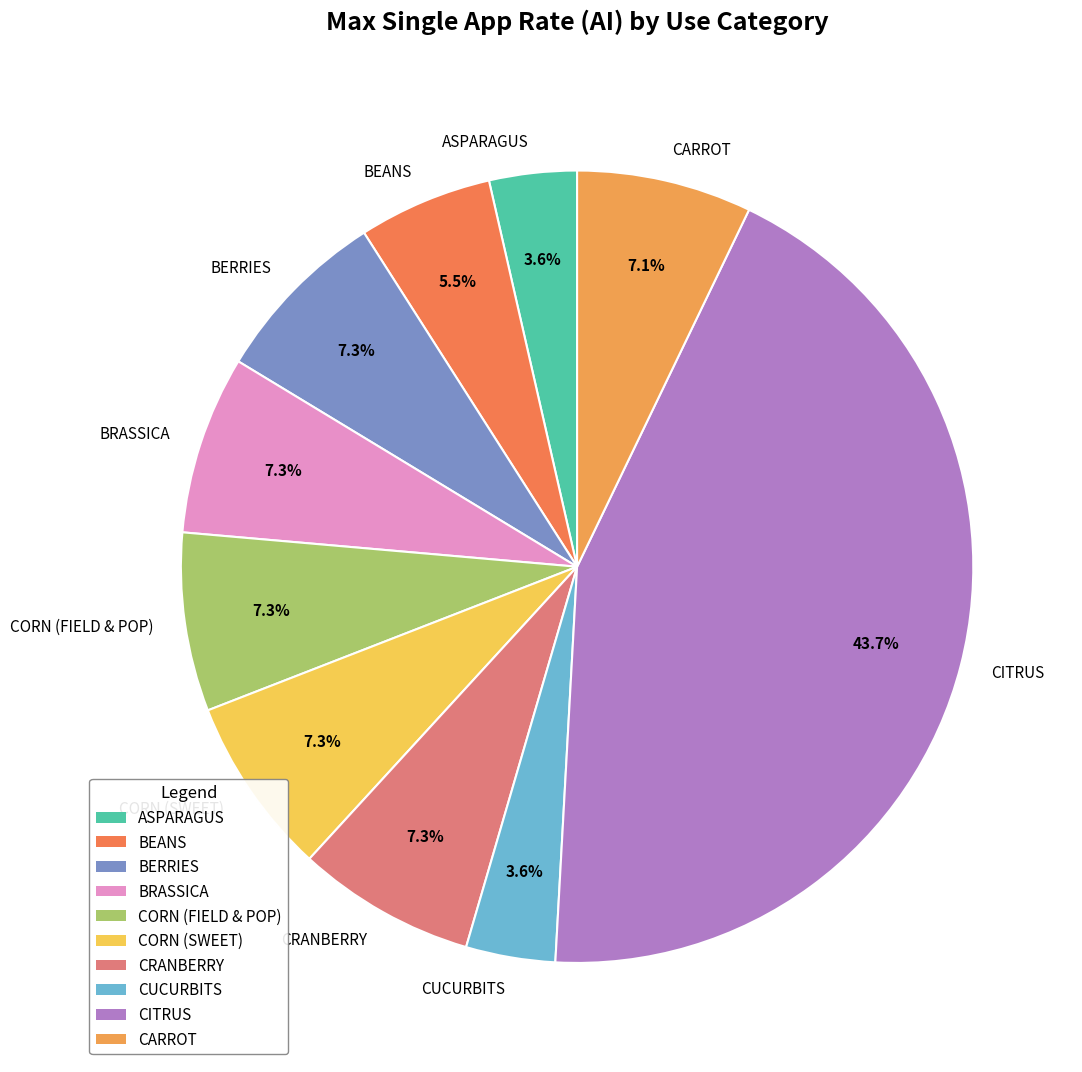

Which slice is the largest?

CITRUS